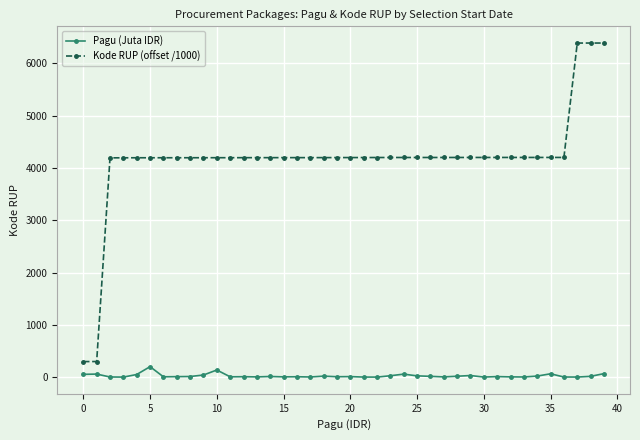

How many lines are shown in the chart?

2